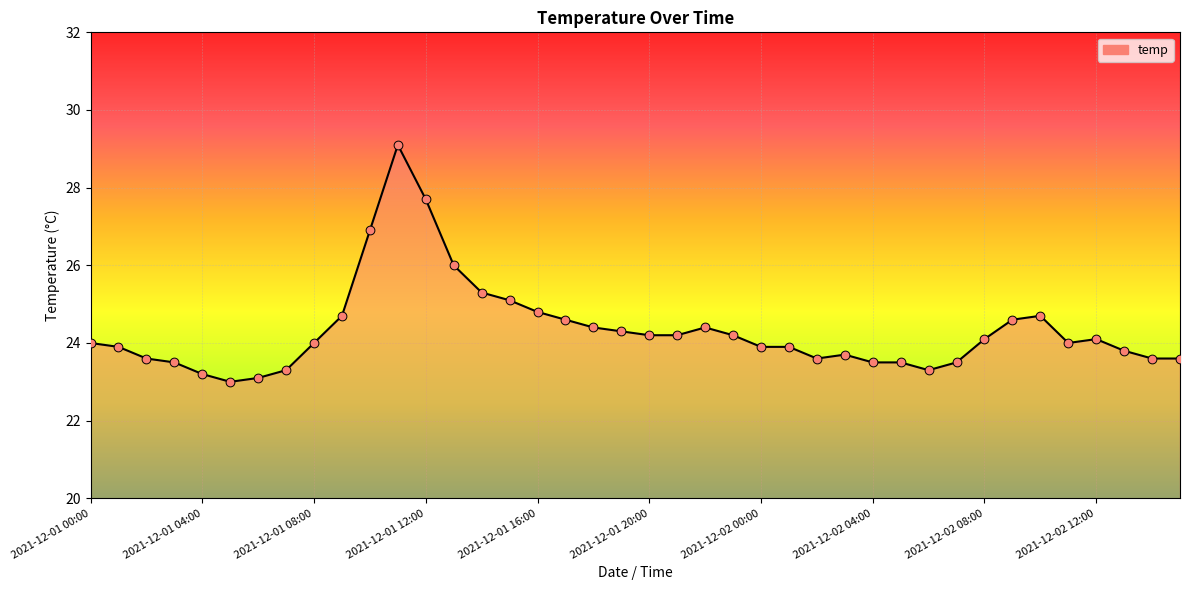

What is the minimum value shown in the chart?

23.0